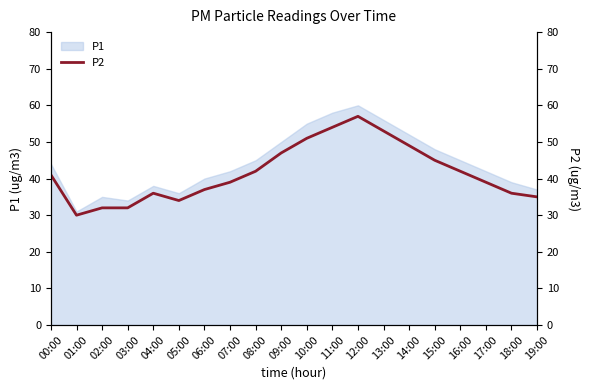

List the labels in order of value, smallest first.

01:00, 02:00, 03:00, 05:00, 19:00, 04:00, 18:00, 06:00, 07:00, 17:00, 00:00, 08:00, 16:00, 15:00, 09:00, 14:00, 10:00, 13:00, 11:00, 12:00